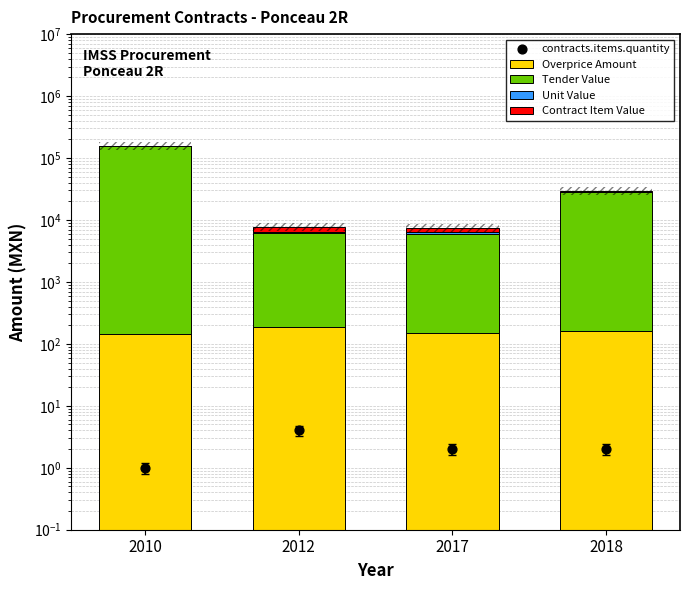

Which series contains the highest Y value?

Tender Value